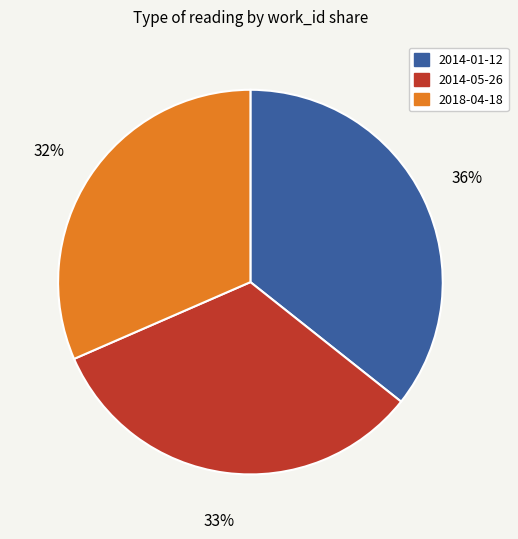

To the nearest percent, what is the average slice percentage?

33%